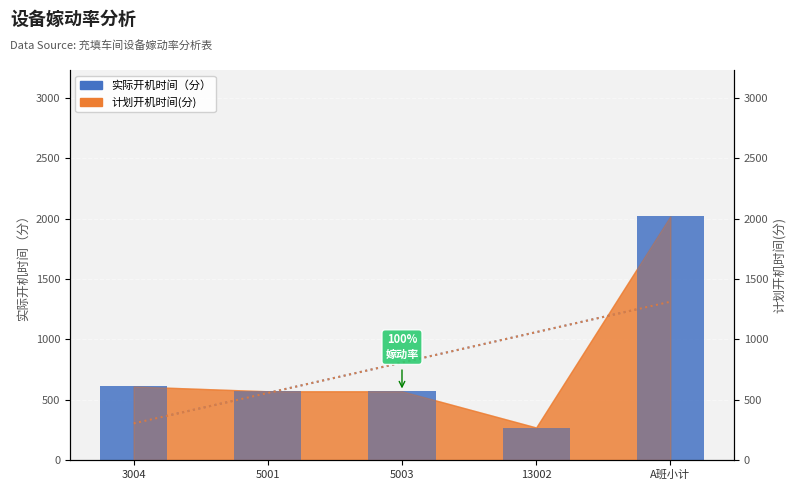

What is the difference between the maximum and minimum values?

1750